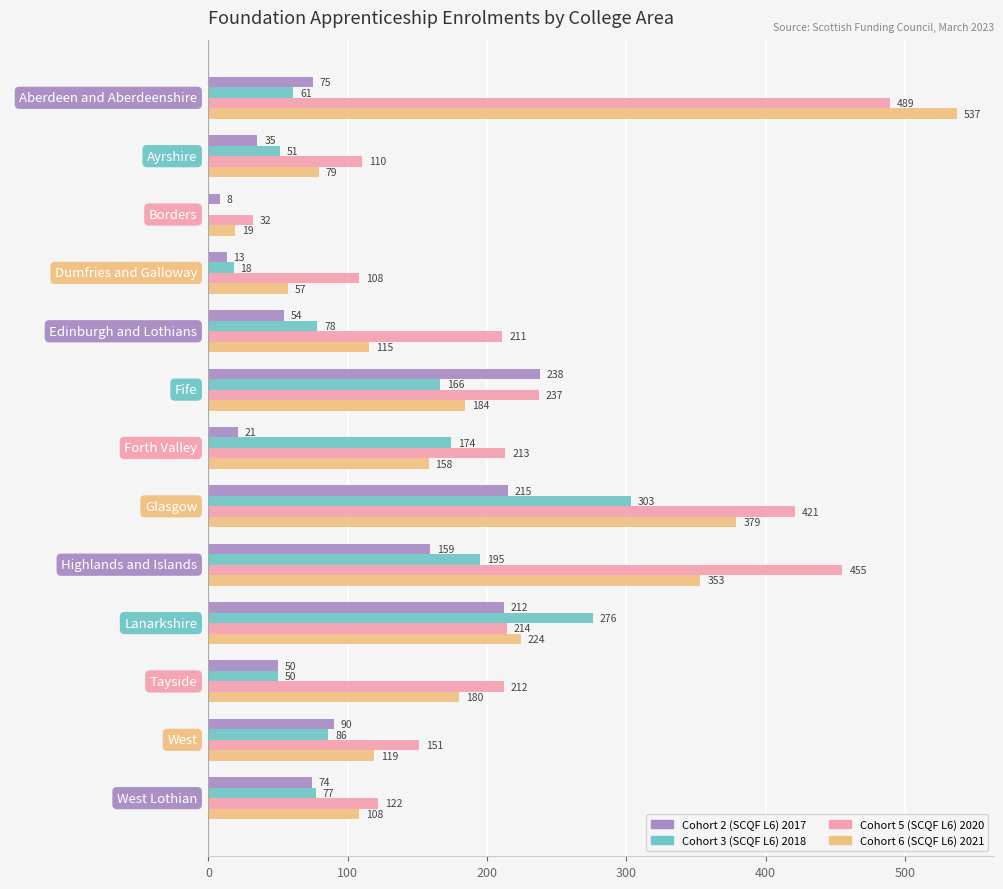

Which series changed the most between Ayrshire and Lanarkshire?

Cohort 3 (SCQF L6) 2018